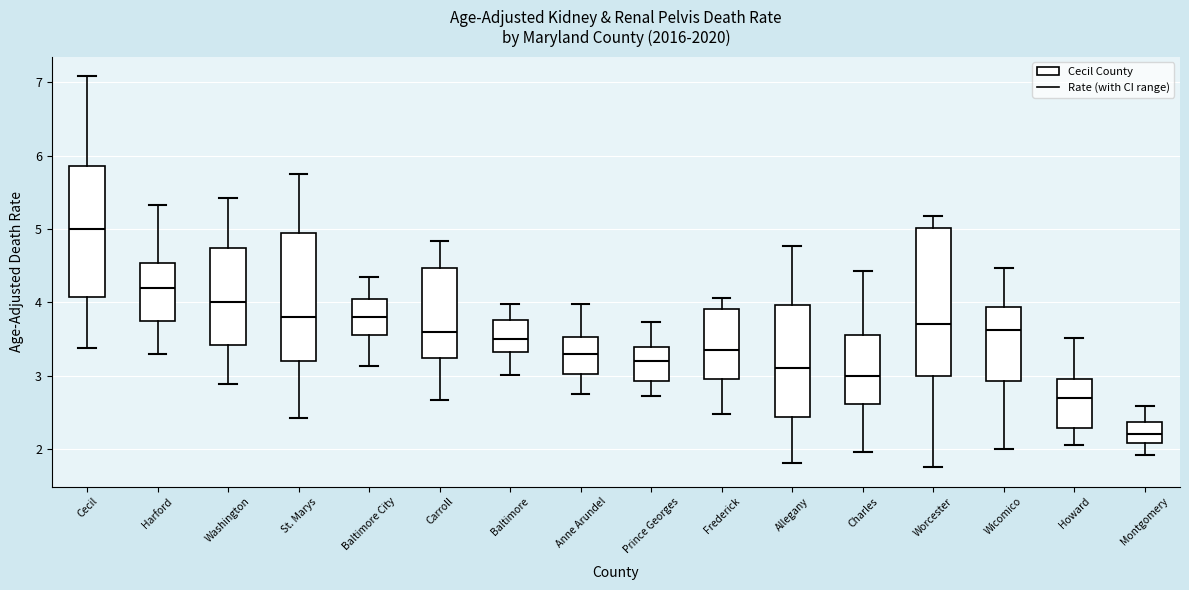

Where does the upper whisker of the box for Charles end on the y-axis? The values are not printed on the chart, so give them approximately, as read against the axis.

4.4